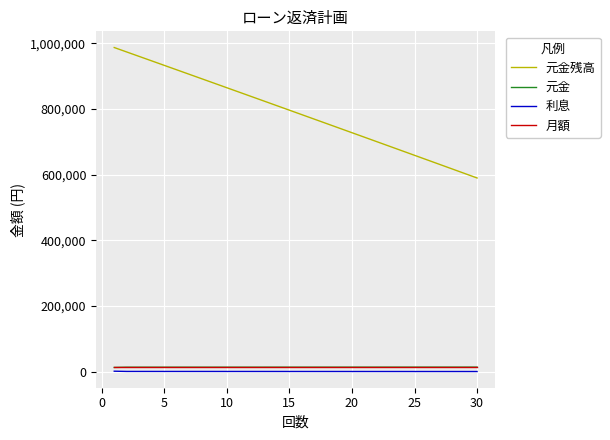

What are all the series names shown in the legend?

元金残高, 元金, 利息, 月額